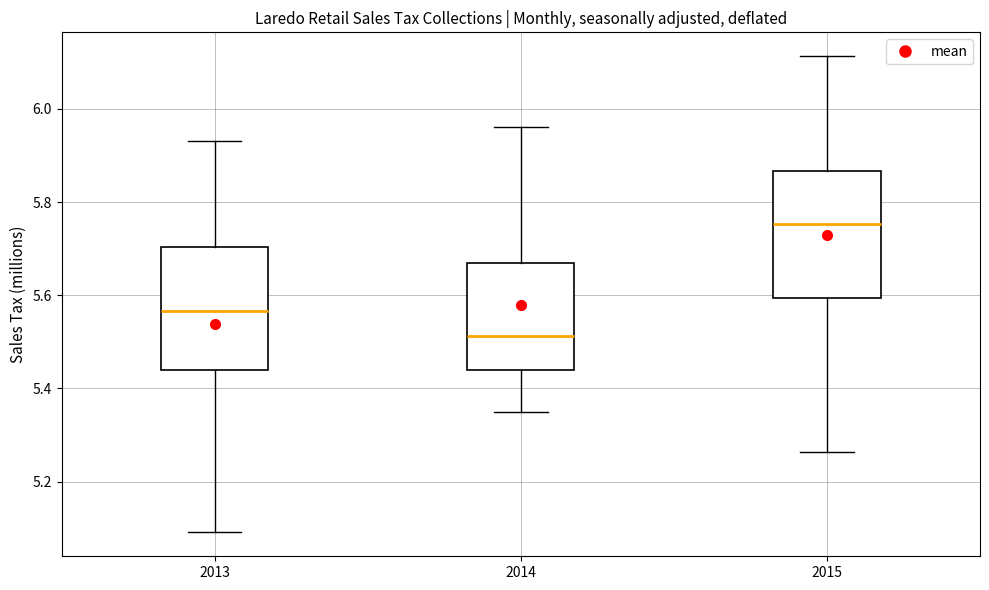

Where does the lower whisker of the box at x = 2013 end on the y-axis? The values are not printed on the chart, so give them approximately, as read against the axis.

5.10